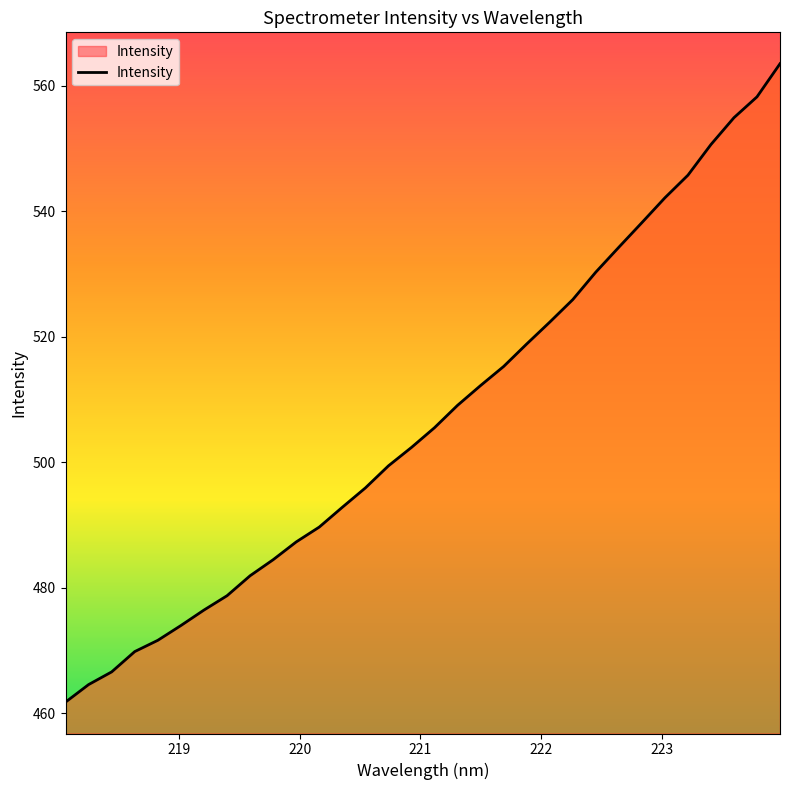

Does the chart display data point markers on the line(s)?

No